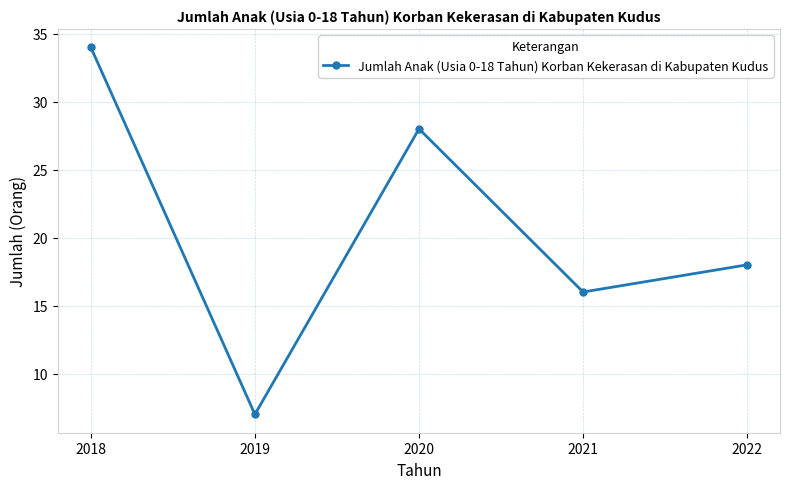

Rank the categories by value from highest to lowest.

2018, 2020, 2022, 2021, 2019